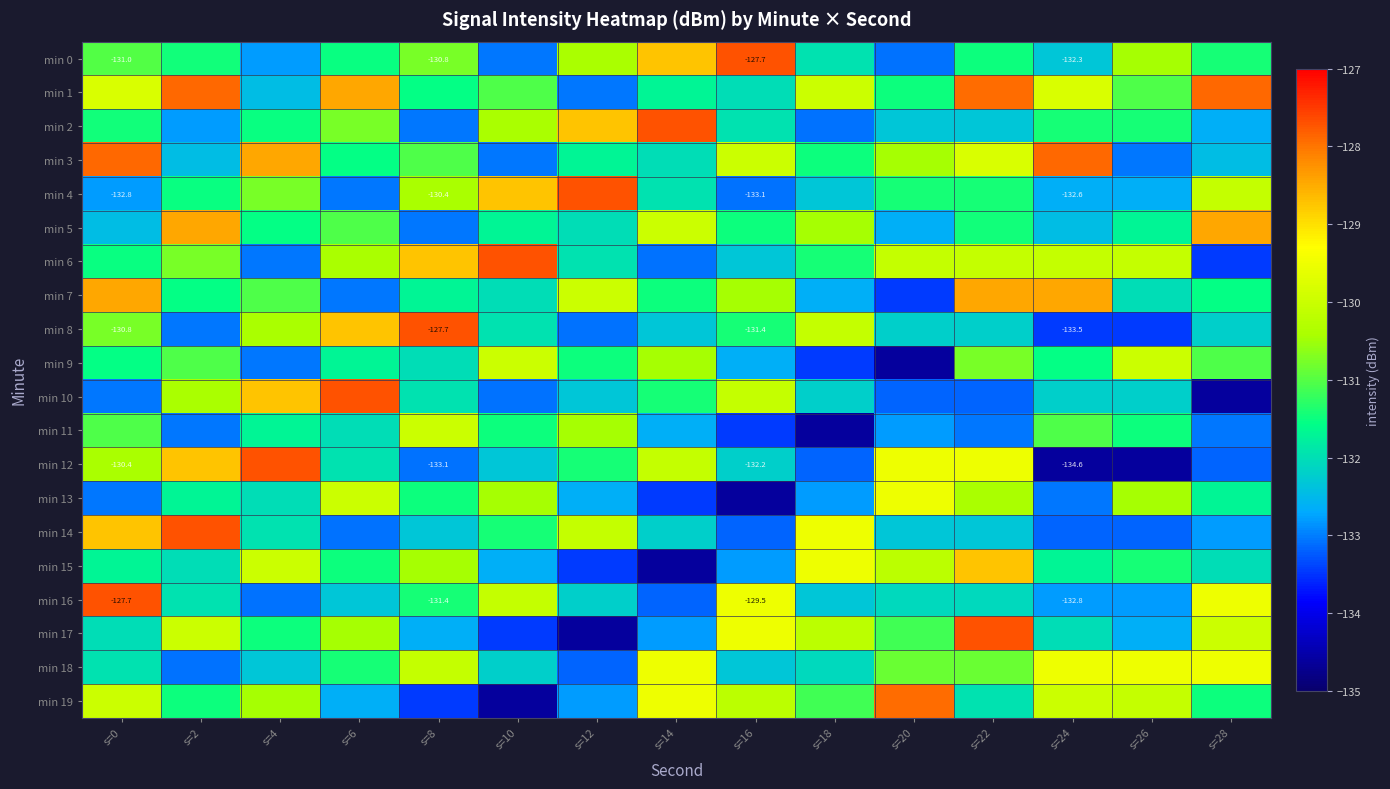

The min 19 series shows -233.9 at s=12. True or false?

False